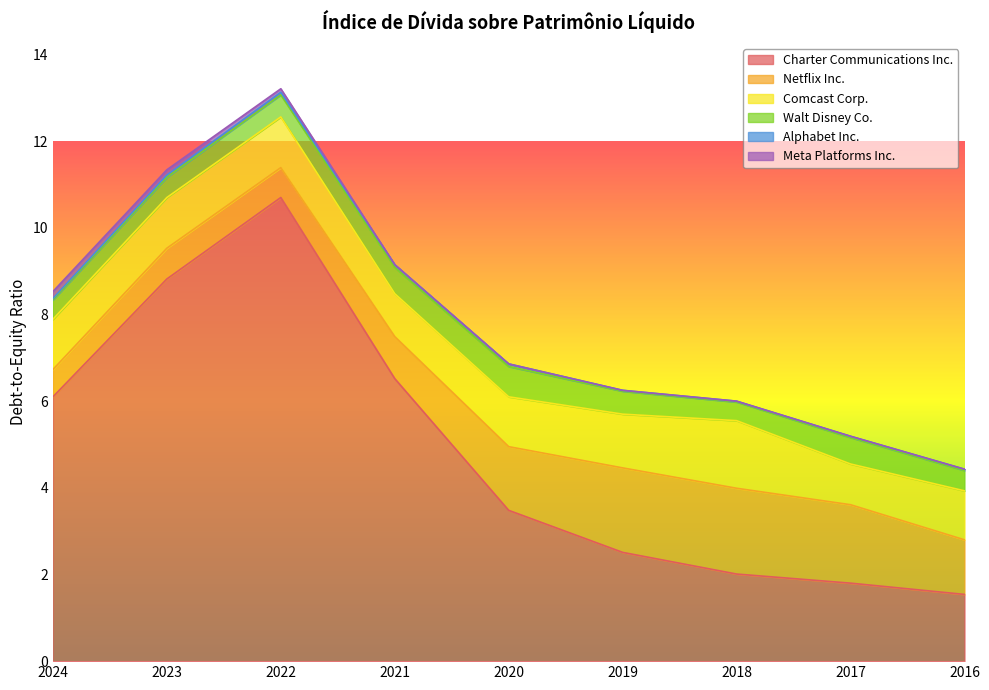

Between 2021 and 2016, which is larger?

2021